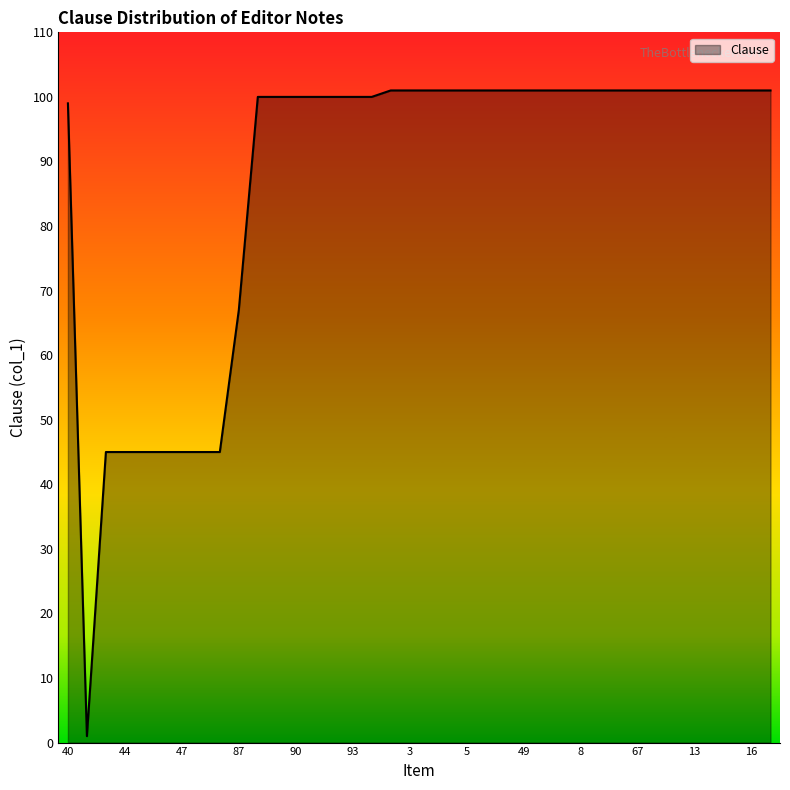

What is the difference between the maximum and second lowest values?

56